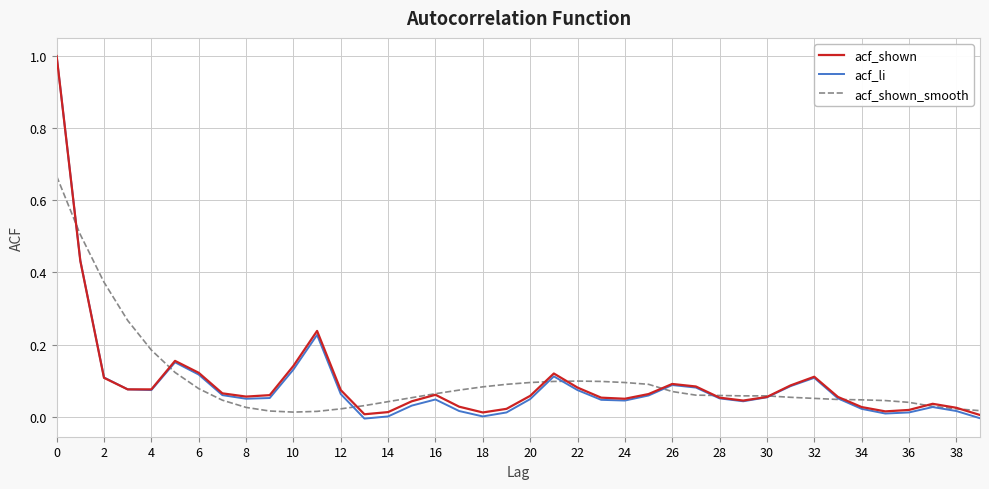

True or false: acf_li has more than 0 interior local peaks.

True